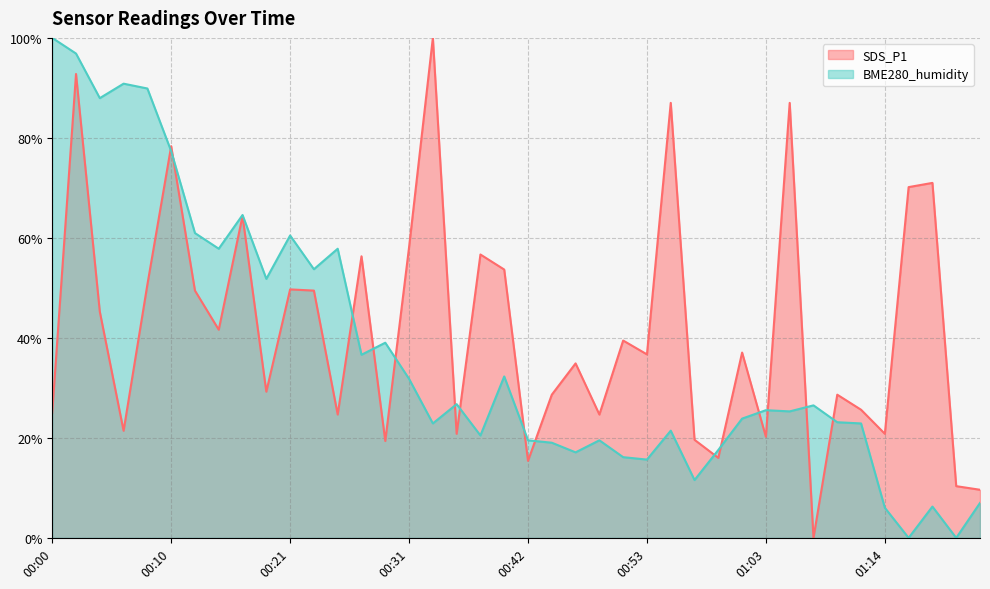

At which label is SDS_P1 closest to 50?

00:21